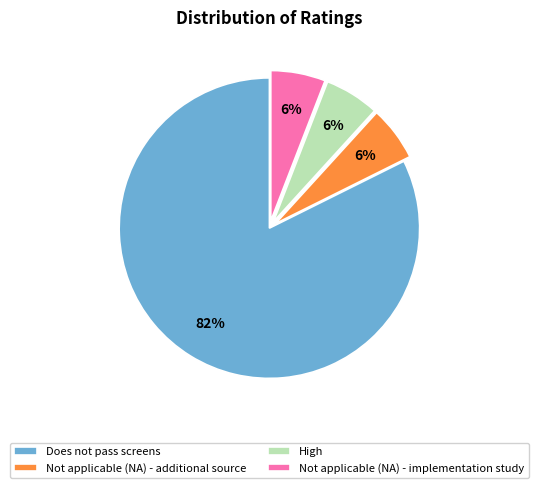

Do Not applicable (NA) - implementation study and Not applicable (NA) - additional source together represent more than half of the pie?

No